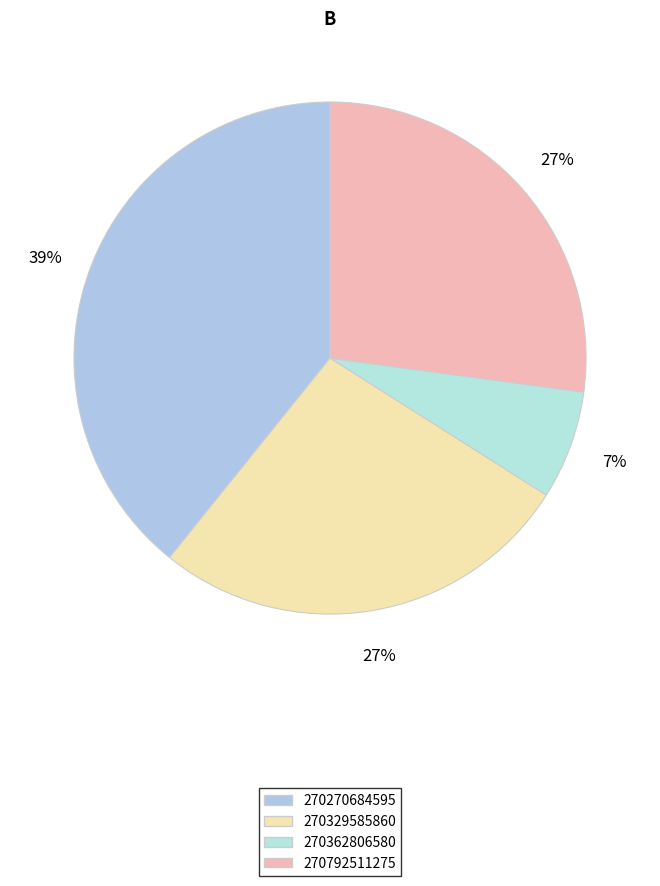

How many slices are in this pie chart?

4